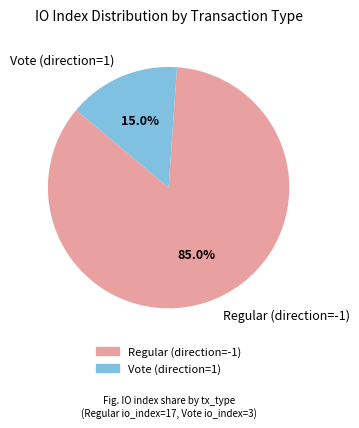

The Vote (direction=1) slice represents 4% of the pie. True or false?

False